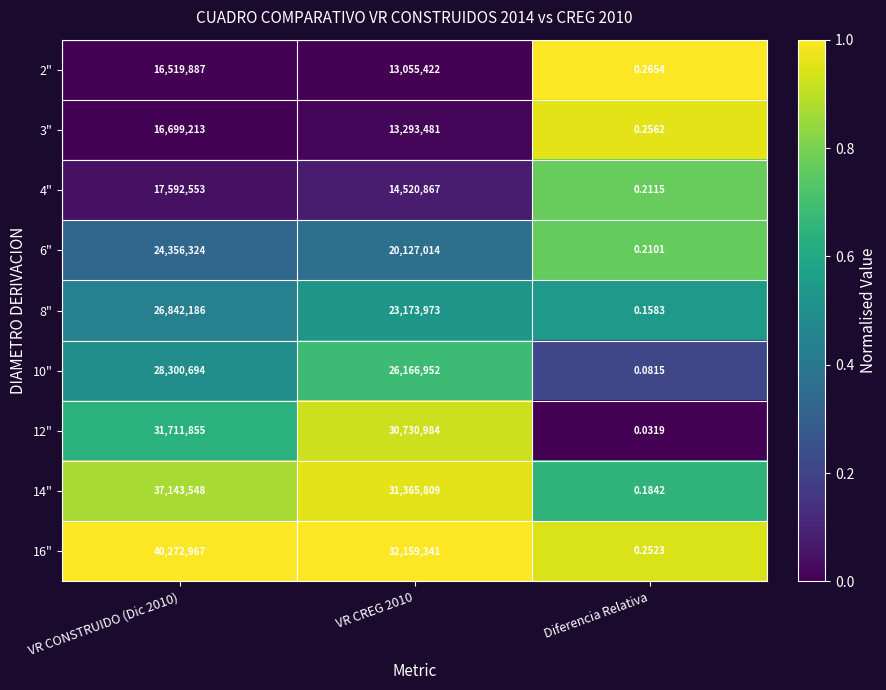

At VR CONSTRUIDO (Dic 2010), list the series in order from largest to smallest.

16", 14", 12", 10", 8", 6", 4", 3", 2"